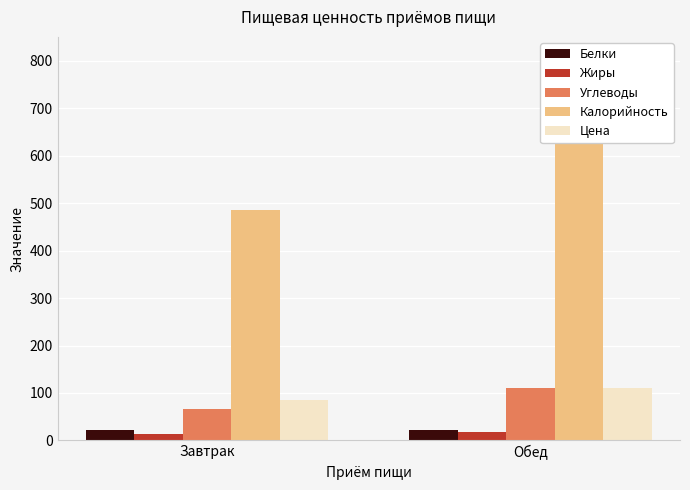

How many distinct data groups are displayed?

5